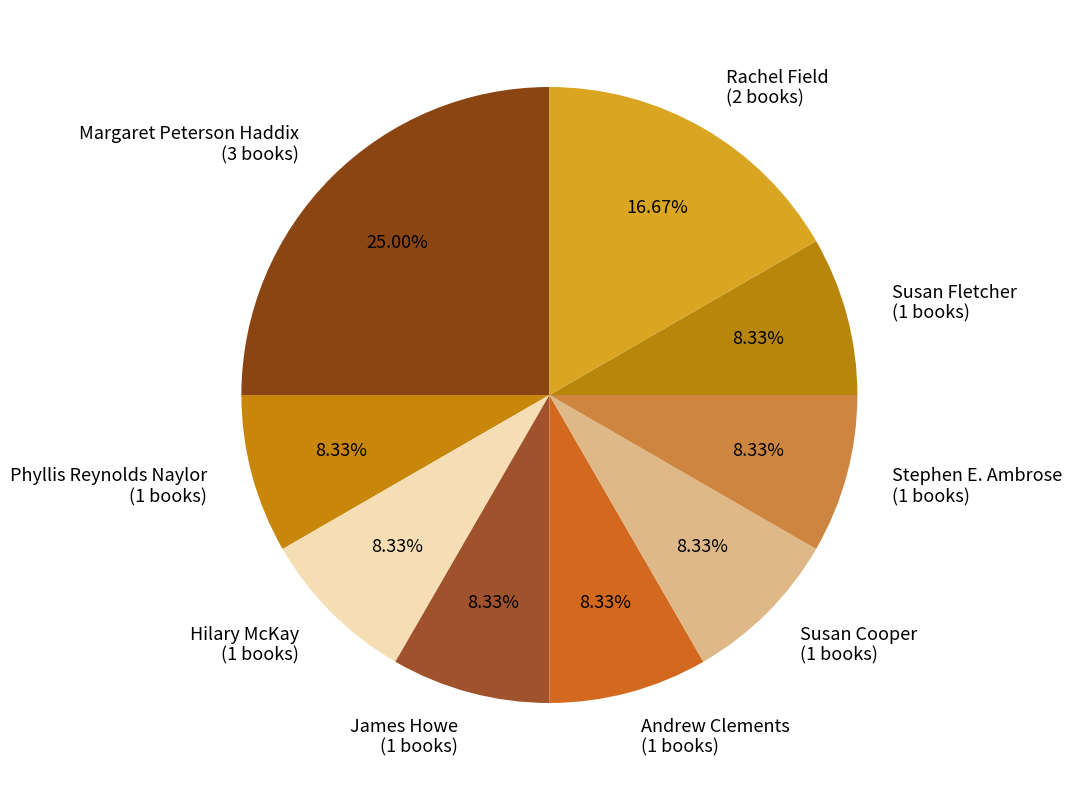

To the nearest percent, what is the difference between the largest and smallest slice percentages?

17%